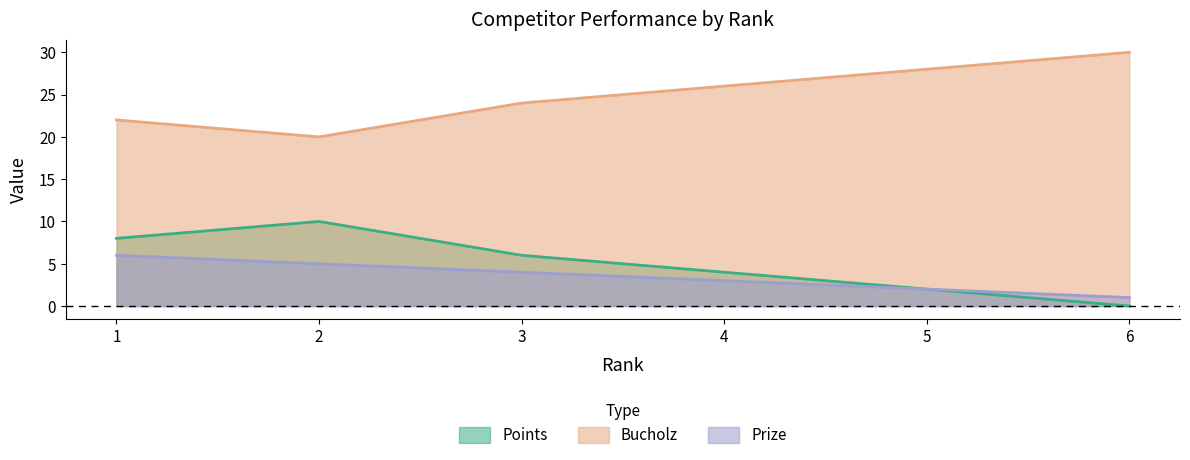

Is the value of Bucholz at 5 greater than the value of Points at 2?

Yes